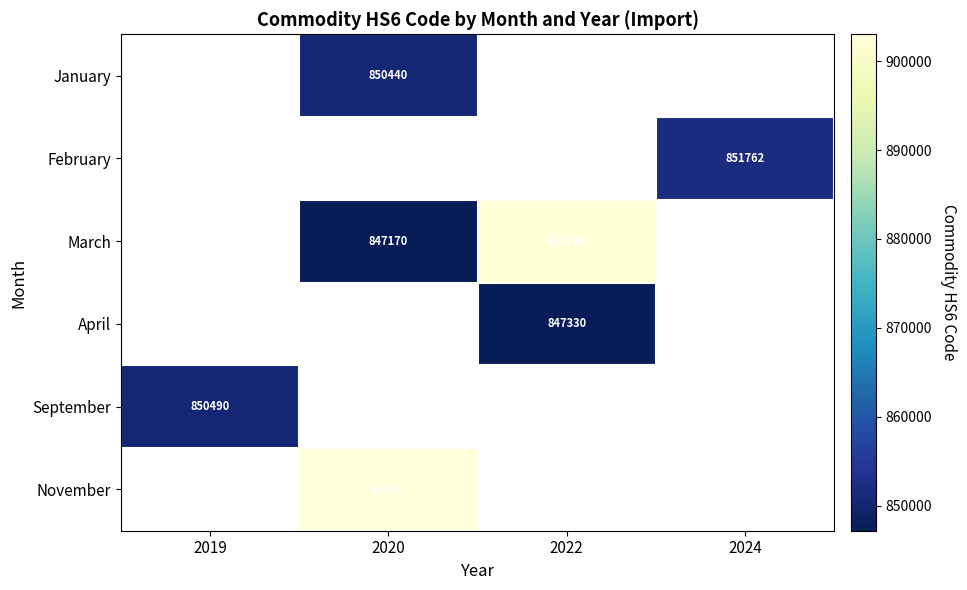

The value of September at 2019 is 850490. True or false?

True